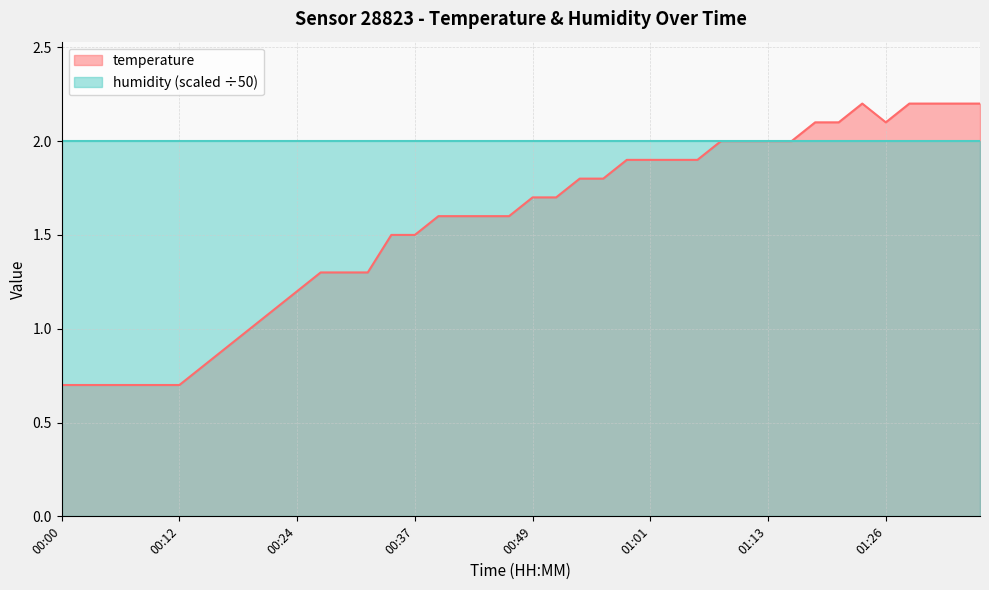

Reading left to right, extract all data points from this chart.

00:00=0.7	00:02=0.7	00:05=0.7	00:07=0.7	00:10=0.7	00:12=0.7	00:14=0.8	00:17=0.9	00:19=1.0	00:22=1.1	00:24=1.2	00:27=1.3	00:29=1.3	00:32=1.3	00:34=1.5	00:37=1.5	00:39=1.6	00:42=1.6	00:44=1.6	00:46=1.6	00:49=1.7	00:51=1.7	00:54=1.8	00:56=1.8	00:59=1.9	01:01=1.9	01:03=1.9	01:06=1.9	01:08=2.0	01:11=2.0	01:13=2.0	01:16=2.0	01:18=2.1	01:21=2.1	01:23=2.2	01:26=2.1	01:28=2.2	01:31=2.2	01:33=2.2	01:36=2.2